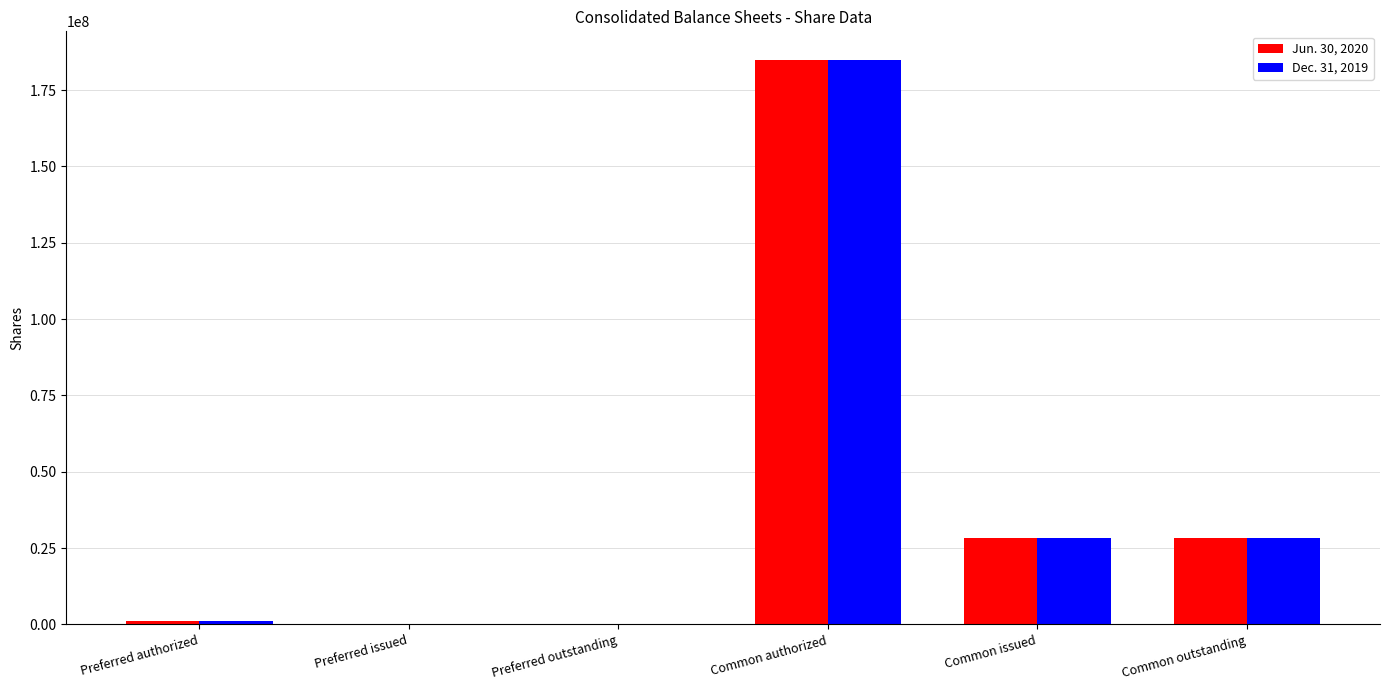

Which category has the highest value in the Dec. 31, 2019 series?

Common authorized